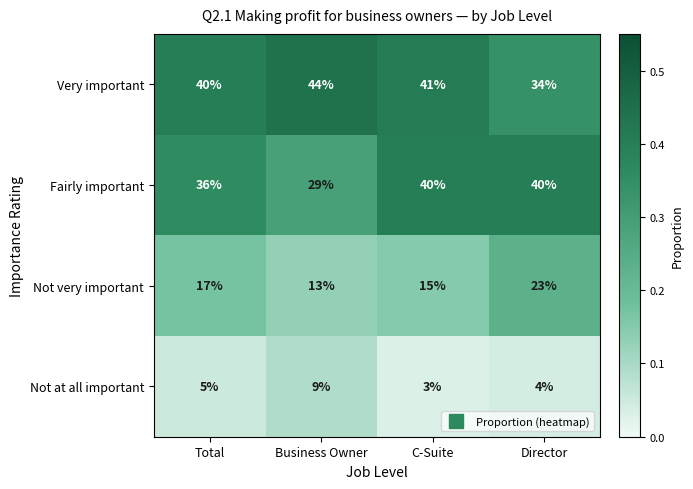

Reading right to left, transcribe all the data shown in this chart.

Very important: 34	41	44	40
Fairly important: 40	40	29	36
Not very important: 23	15	13	17
Not at all important: 4	3	9	5